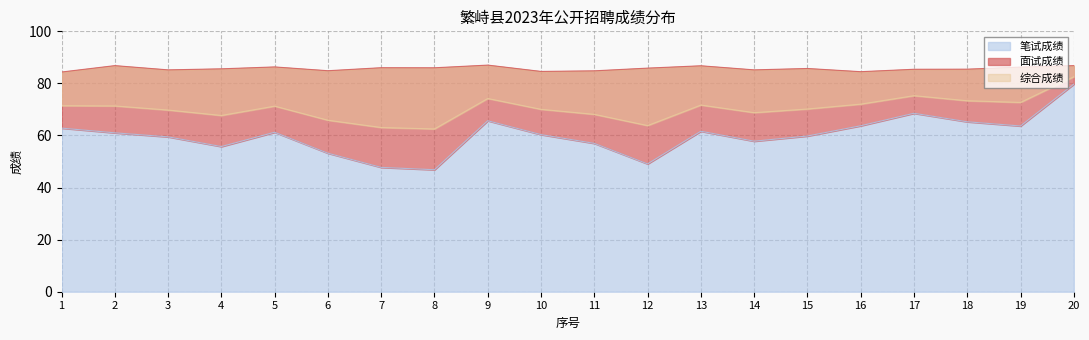

True or false: 笔试成绩 and 面试成绩 cross at least once.

False